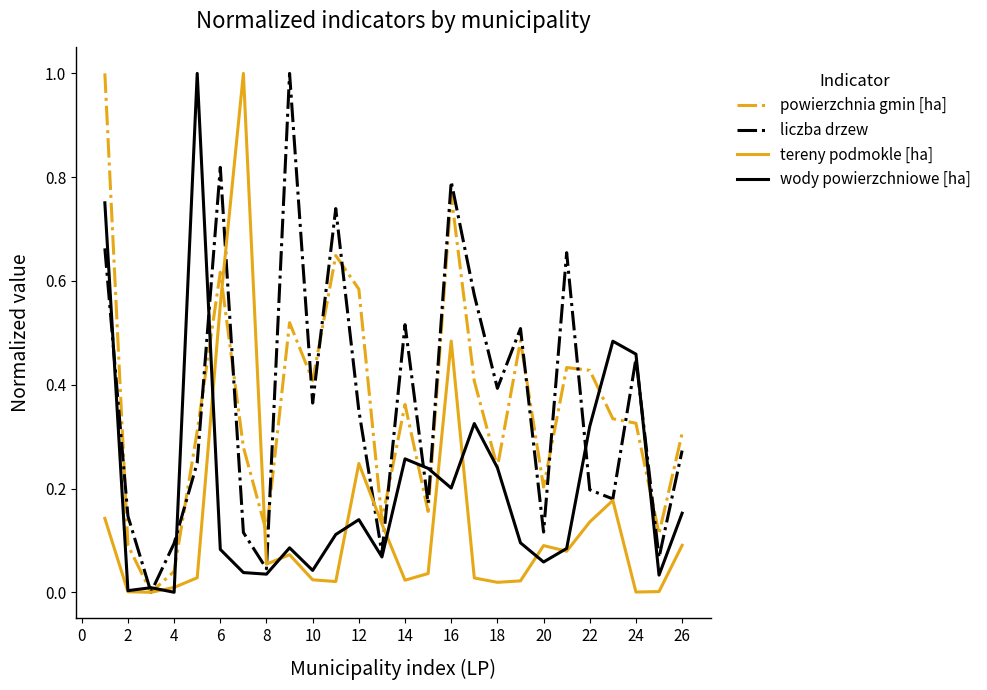

What is the difference between the maximum and minimum values in the wody powierzchniowe [ha] series?

1.0